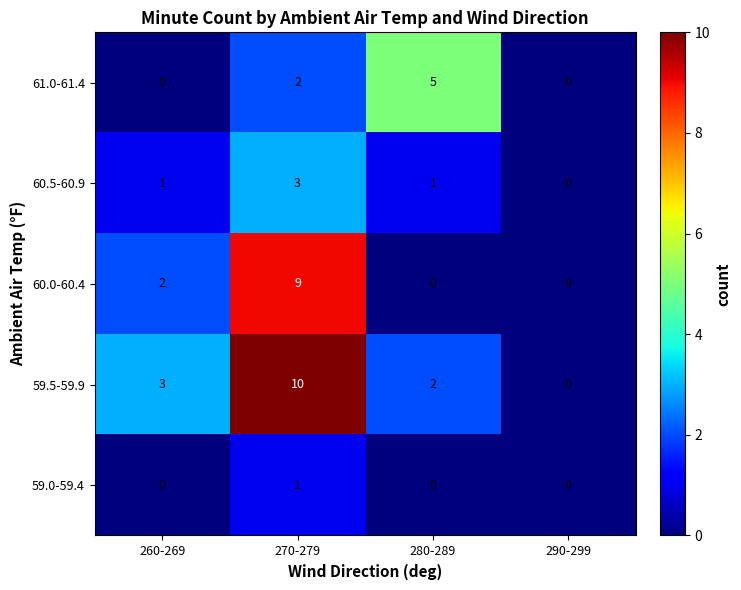

Is it true that 60.0-60.4 equals 3 at 280-289?

False